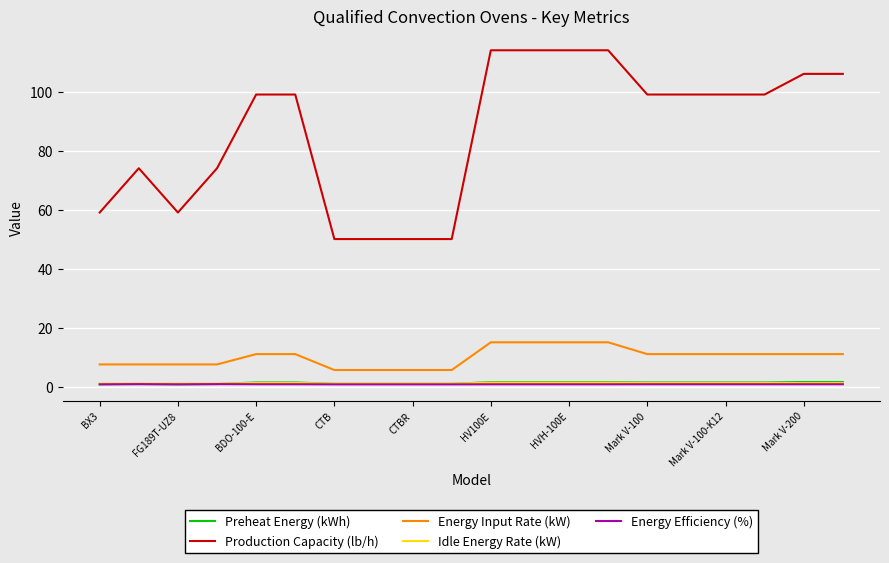

Which series has the largest range (max minus min)?

Production Capacity (lb/h)